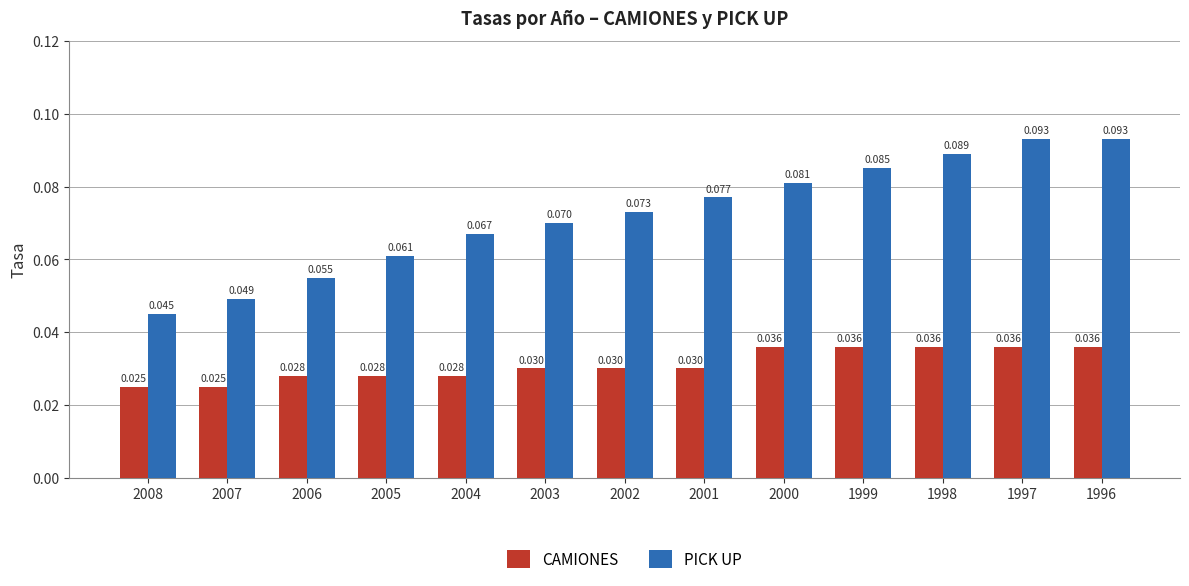

What are all the series names shown in the legend?

CAMIONES, PICK UP